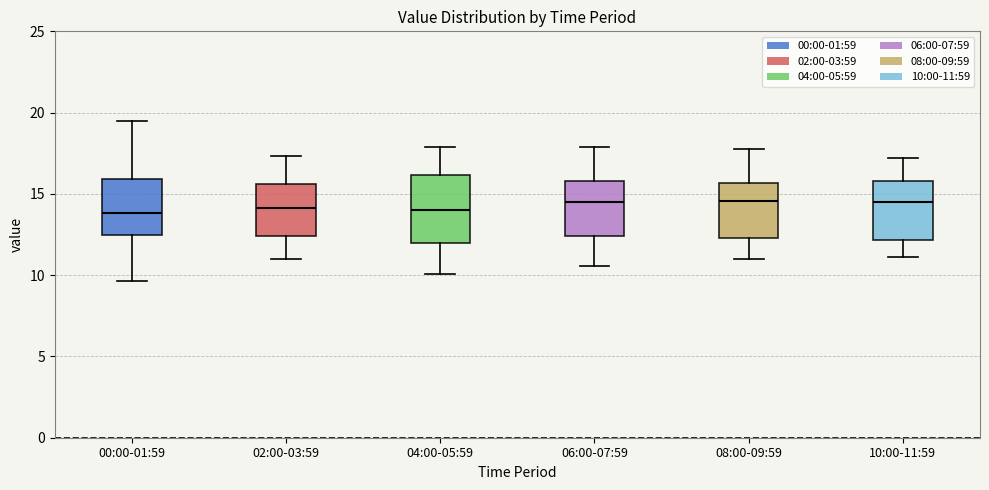

Where is the upper edge of the box for 02:00-03:59 on the y-axis? The values are not printed on the chart, so give them approximately, as read against the axis.

15.5